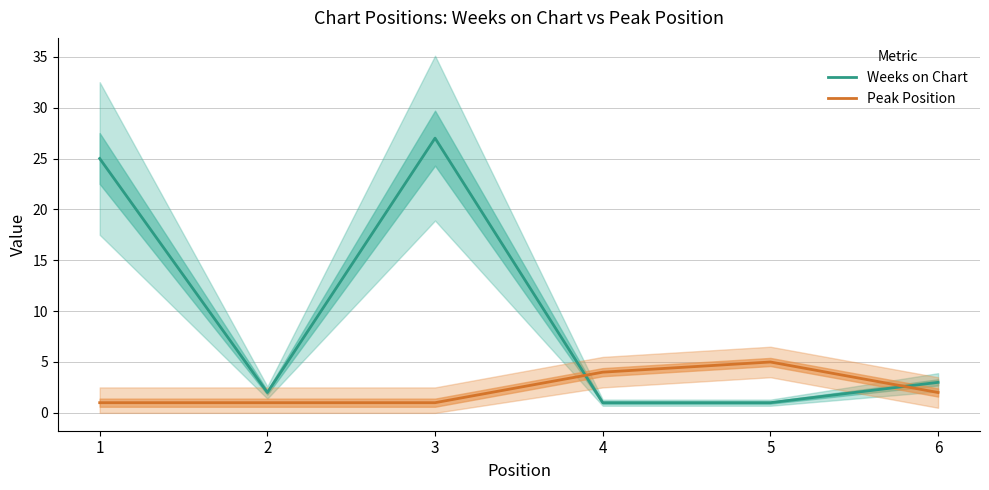

What is the sum of the Peak Position values at 2 and 1?

2